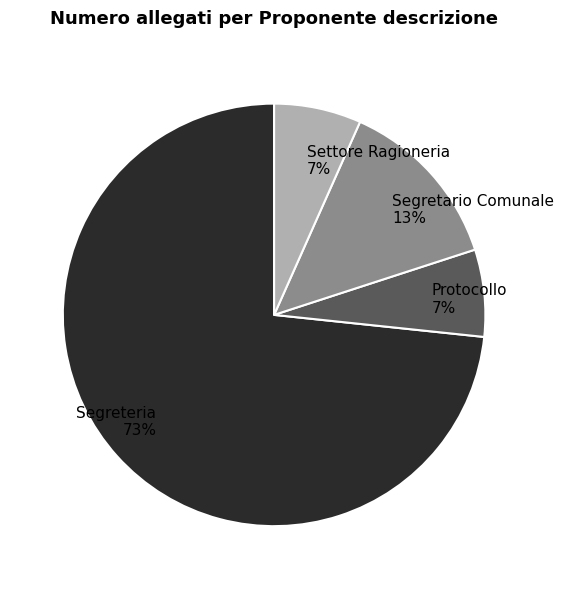

Does Segreteria account for over 50% of the chart?

Yes